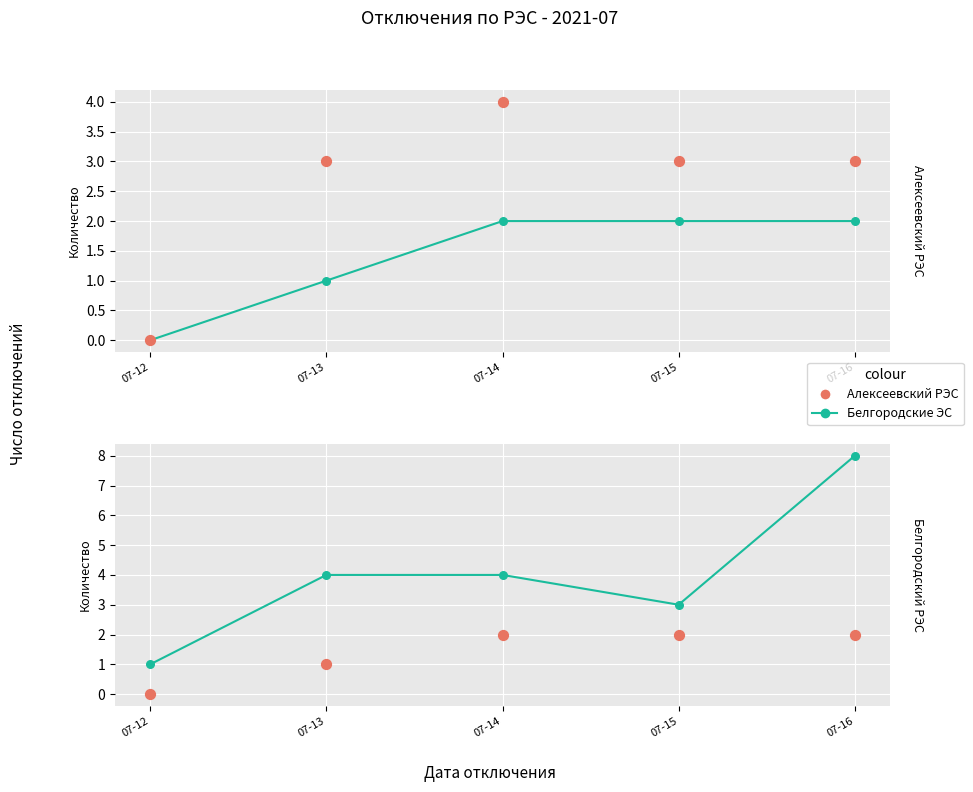

Which series has the widest spread of Y values?

line series